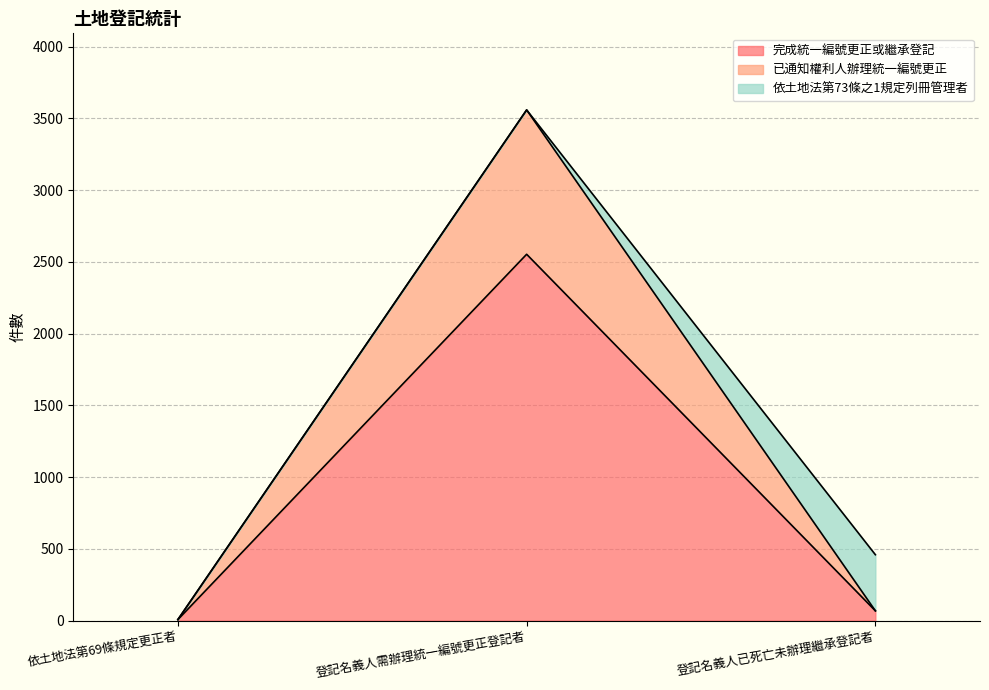

At which label does 已通知權利人辦理統一編號更正 reach its peak?

登記名義人需辦理統一編號更正登記者